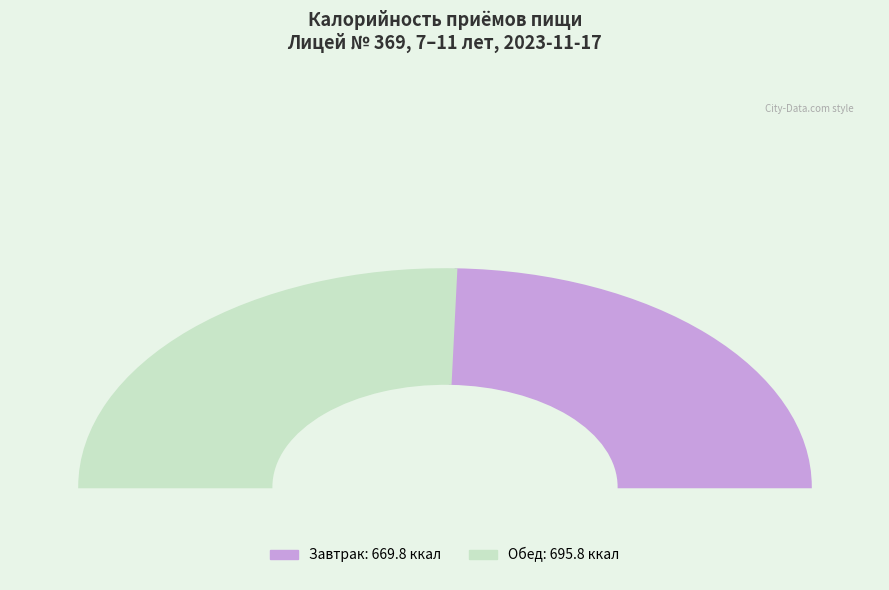

Does any single category account for the majority?

Yes